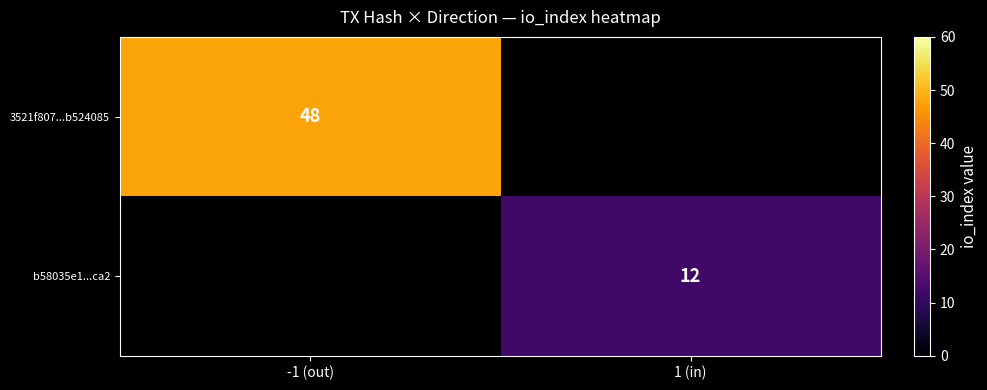

The value of 3521f807...b524085 at -1 (out) is 48. True or false?

True